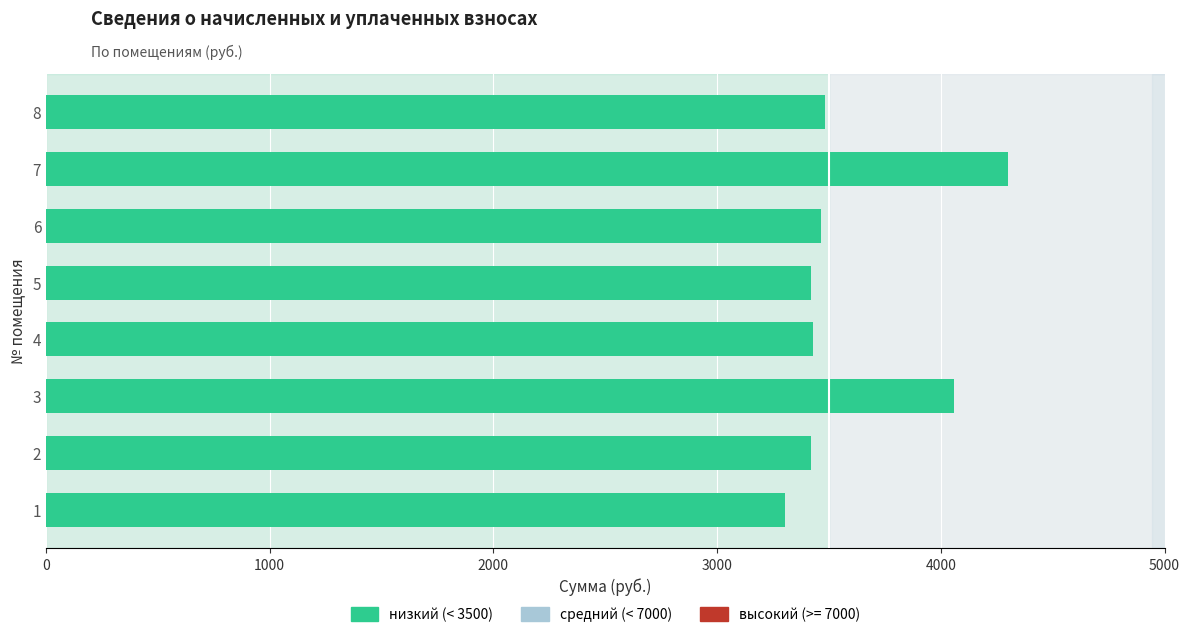

Between 3 and 2, which is larger?

3